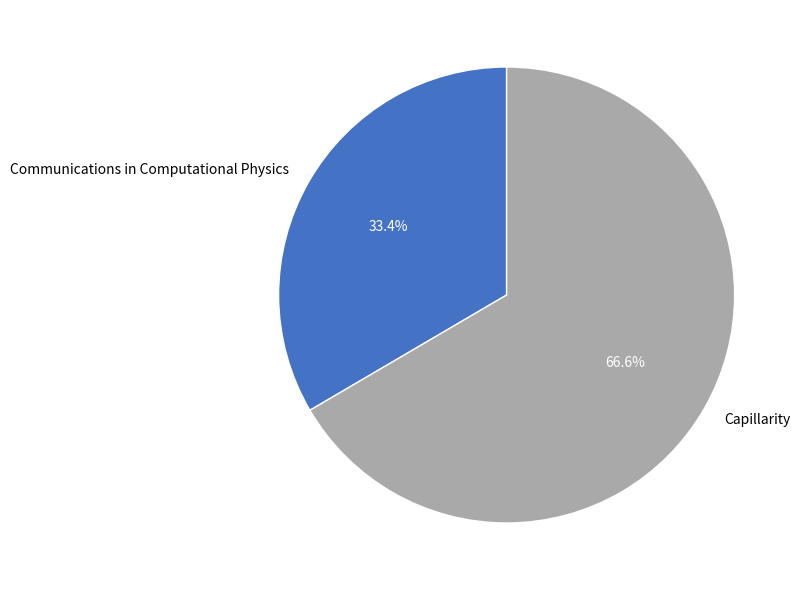

To the nearest percent, what is the difference between the largest and smallest slice percentages?

33%